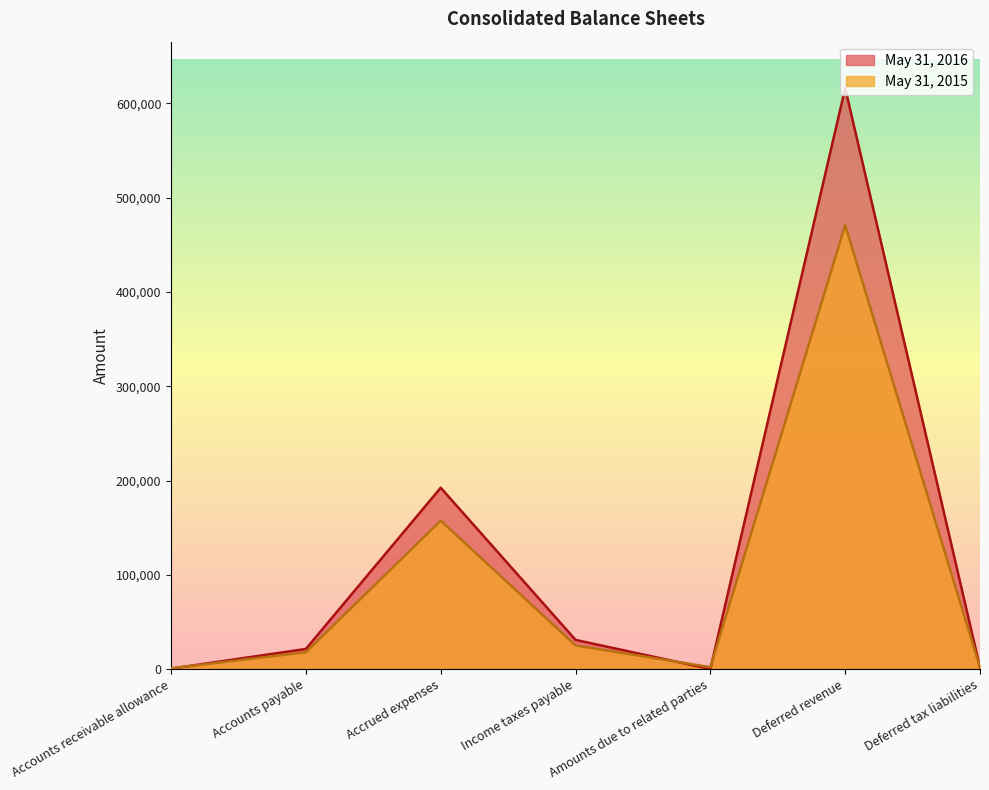

List the labels in order of May 31, 2015 value, largest first.

Deferred revenue, Accrued expenses, Income taxes payable, Accounts payable, Amounts due to related parties, Deferred tax liabilities, Accounts receivable allowance